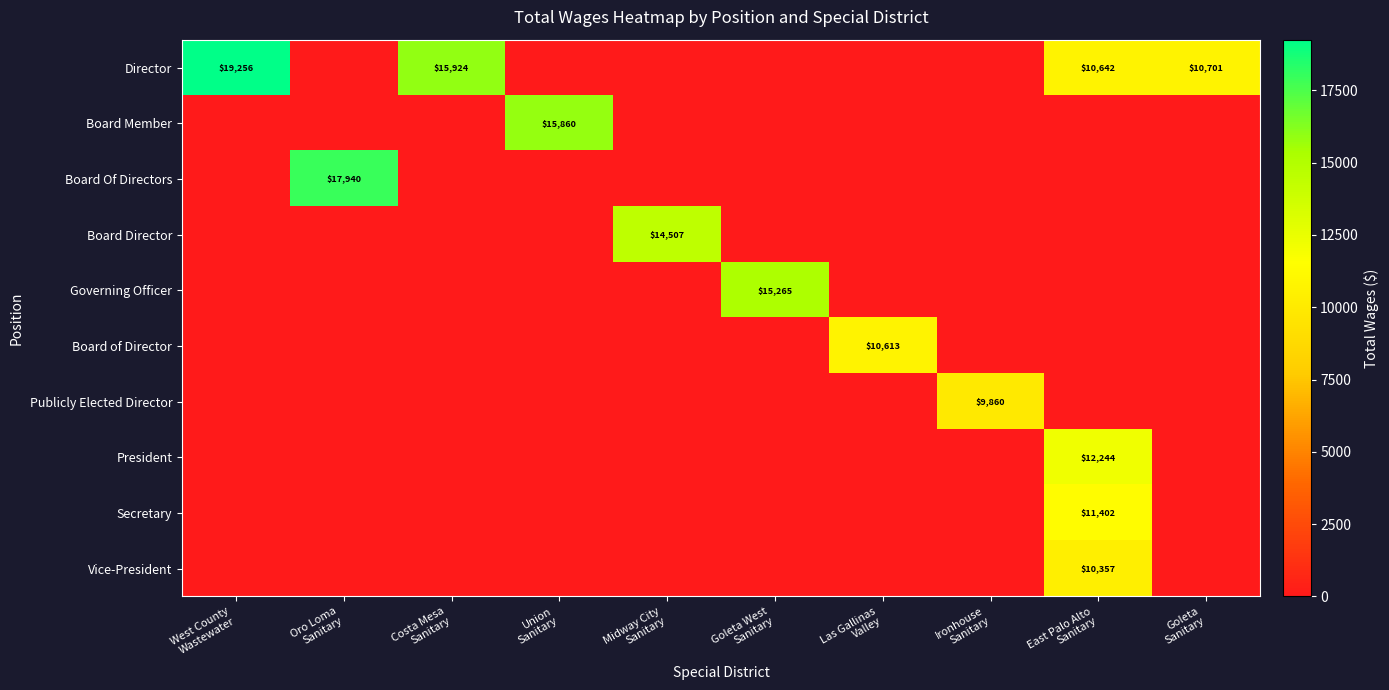

The value of Board of Director at Las Gallinas Valley is 15006. True or false?

False